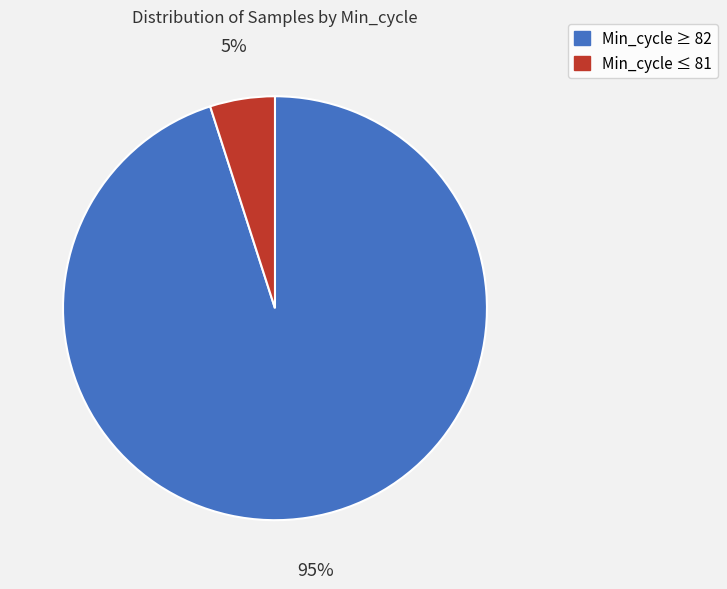

Is there a majority slice in this chart?

Yes